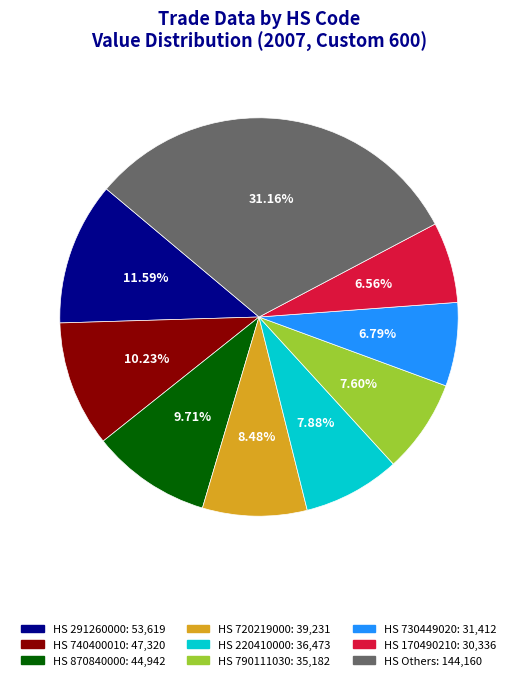

Does any single category account for the majority?

No